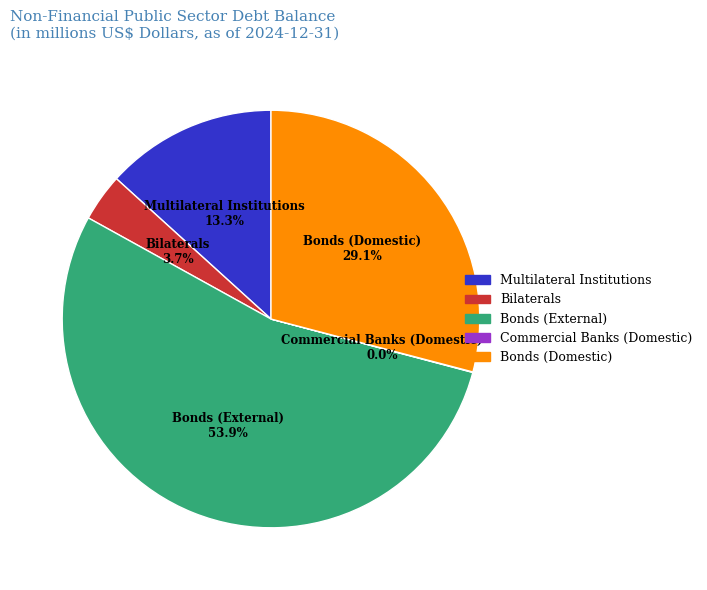

What is the total percentage of Bilaterals and Multilateral Institutions?

17.0%